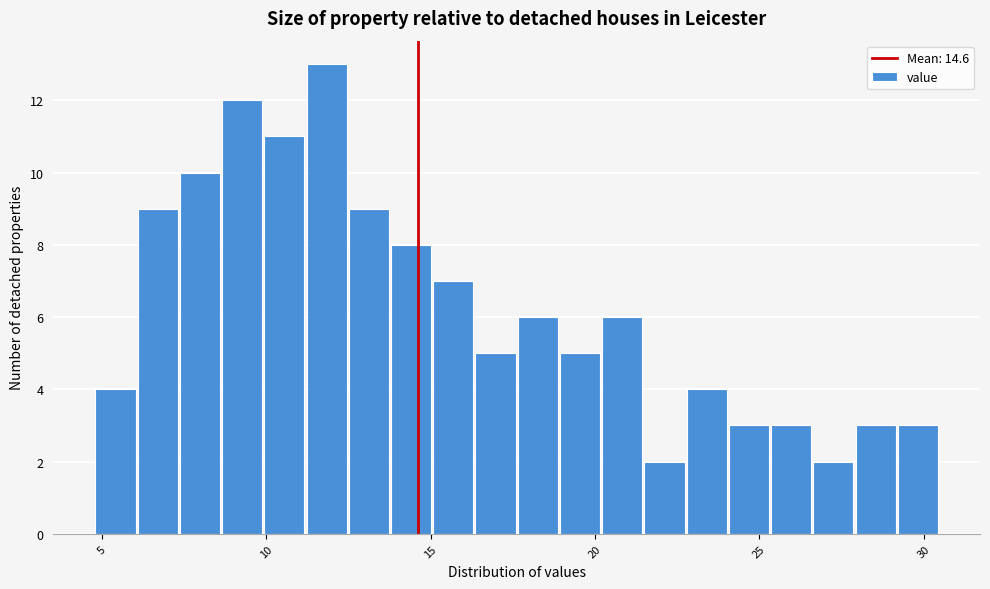

Around what value on the x-axis is the tallest bar? Give the approximate position of its centre, as read against the axis.

12.0